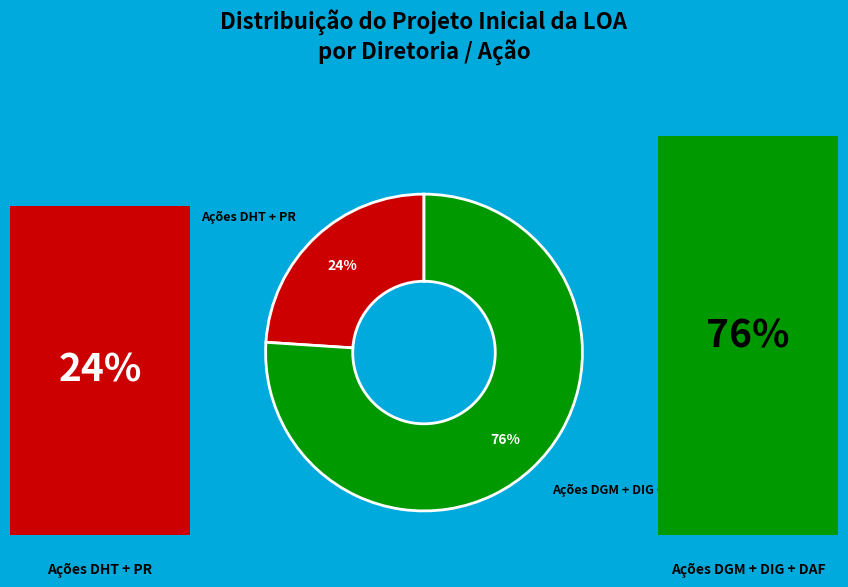

Does any single category account for the majority?

Yes